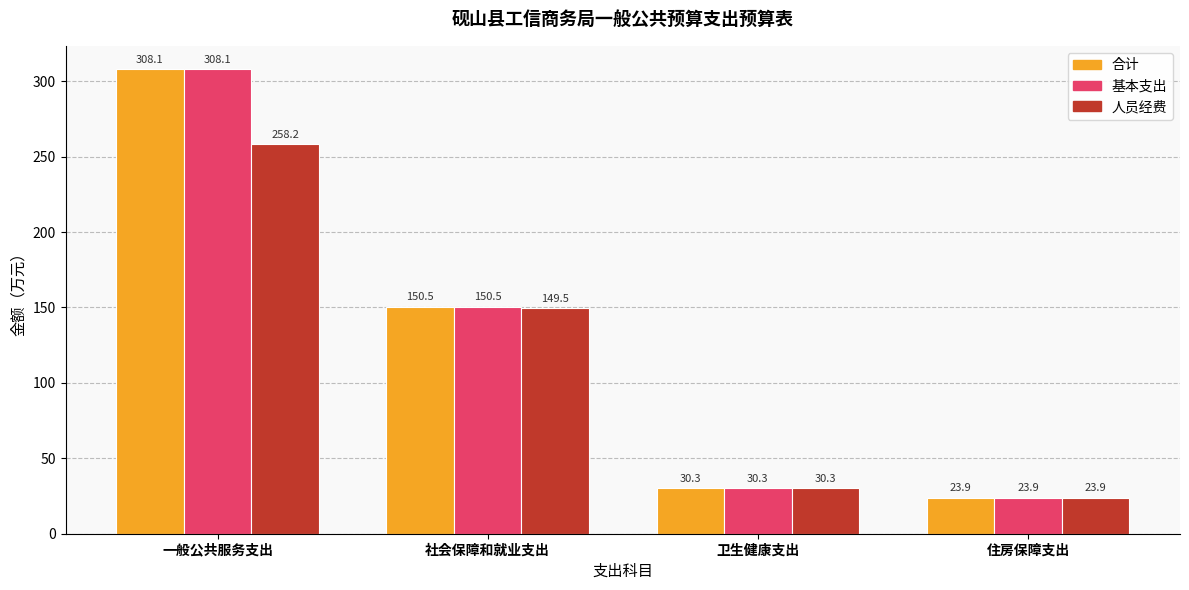

Rank the categories by 人员经费 value from lowest to highest.

住房保障支出, 卫生健康支出, 社会保障和就业支出, 一般公共服务支出